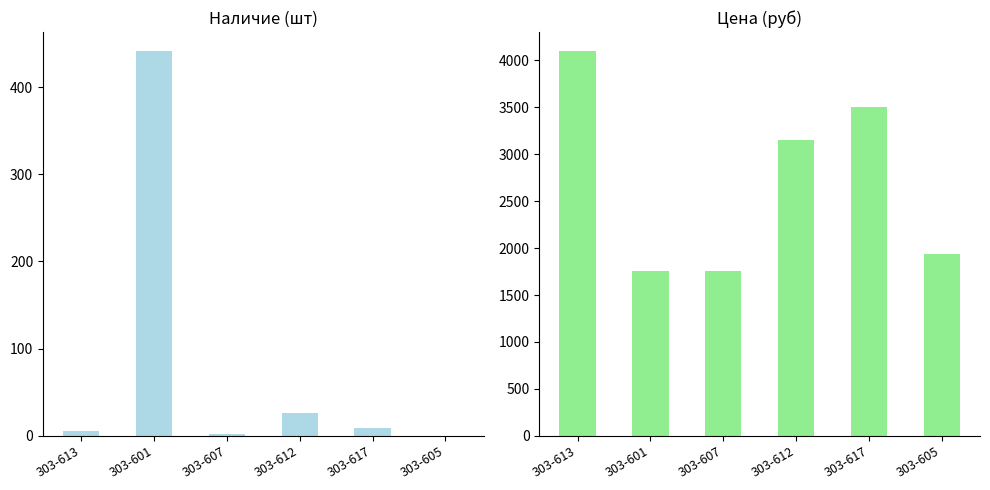

Which category has the highest value in the Наличие series?

303-601